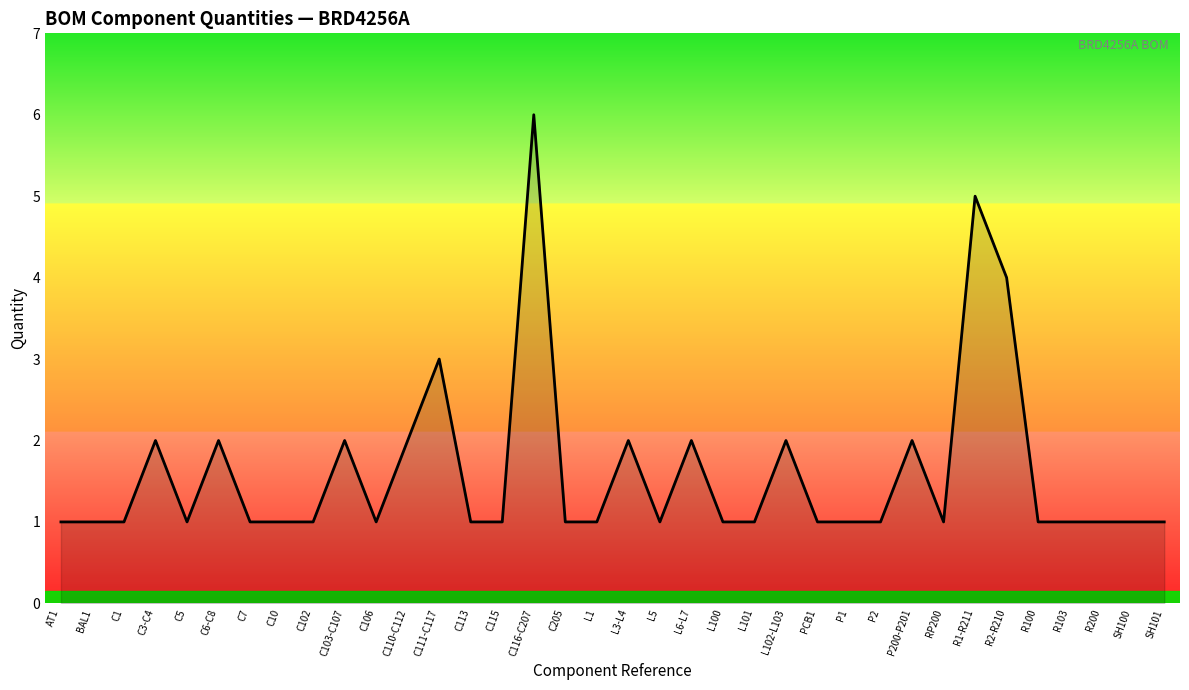

The chart shows a value of 1 at C7. True or false?

True